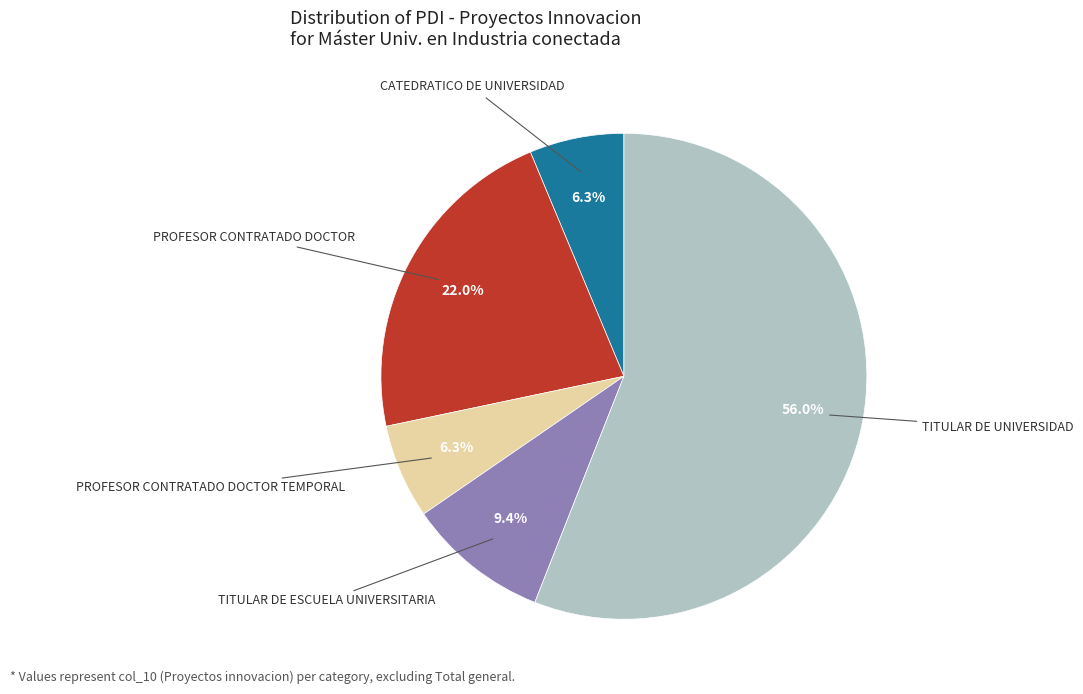

Count the number of slices in the pie.

5